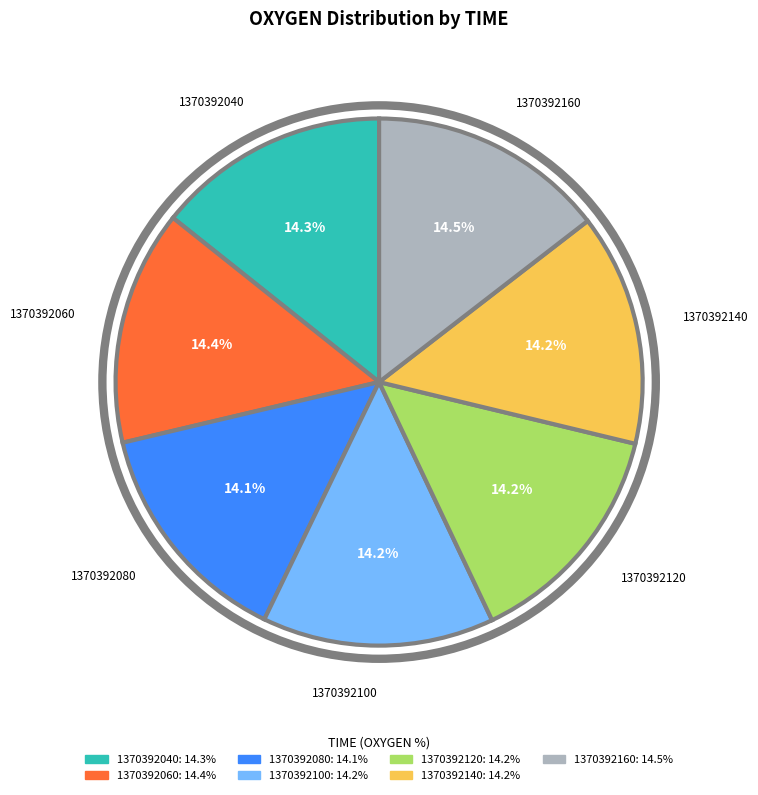

Is it true that 1370392120 is 5% of the pie?

False